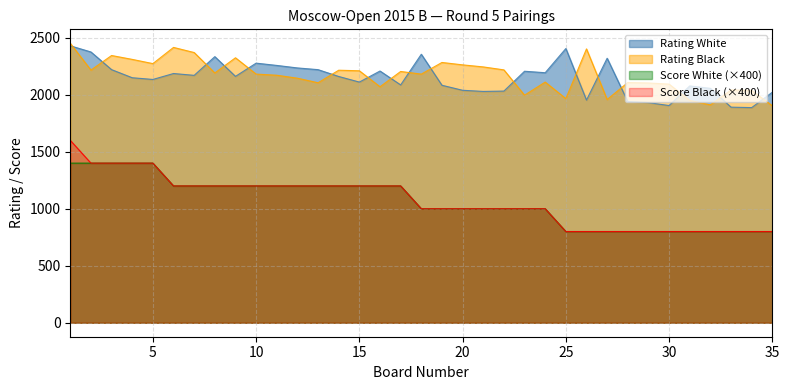

The Score White series shows 800 at 26. True or false?

True